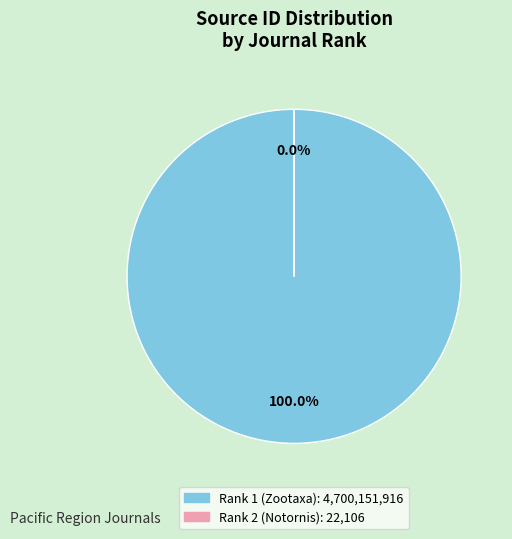

What is the largest slice in the pie chart?

Rank 1 (Zootaxa)